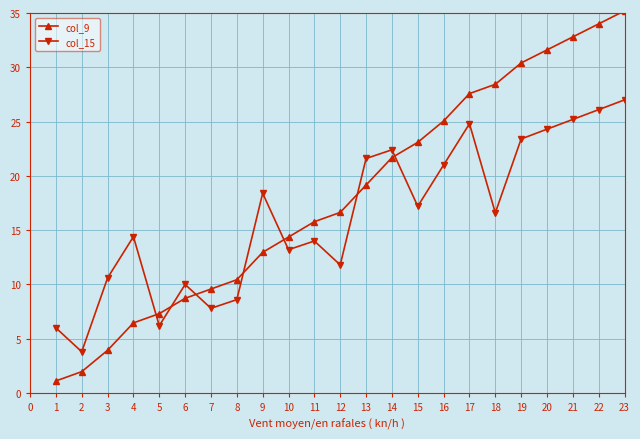

Which series changed the most between 11 and 14?

col_15